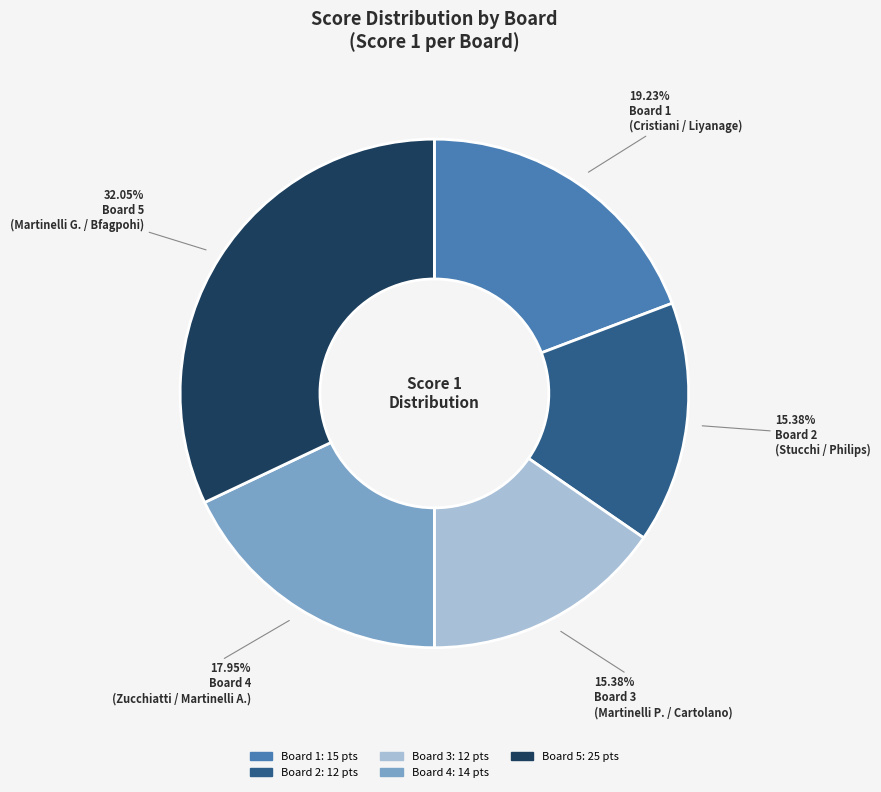

To the nearest percent, what percentage of the pie is Board 3?

15%